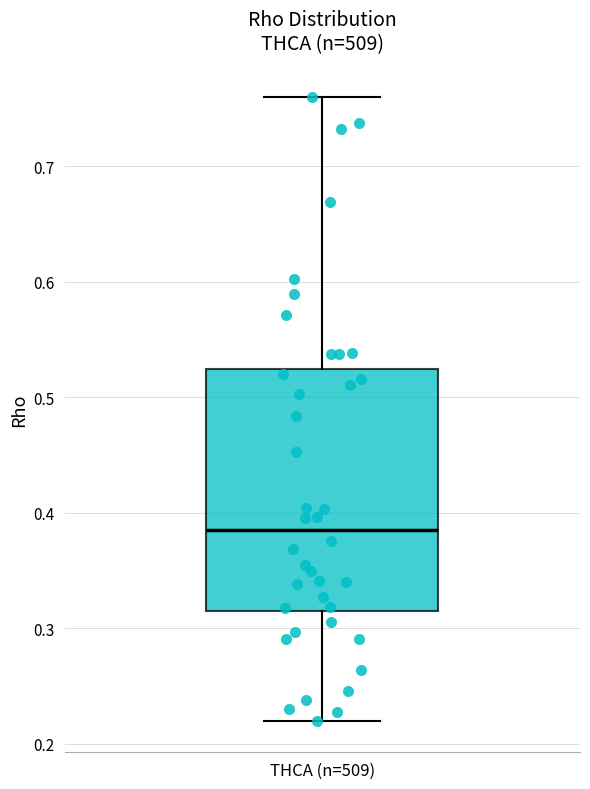

Where does the median line of the box for THCA (n=509) sit on the y-axis? The values are not printed on the chart, so give them approximately, as read against the axis.

0.39